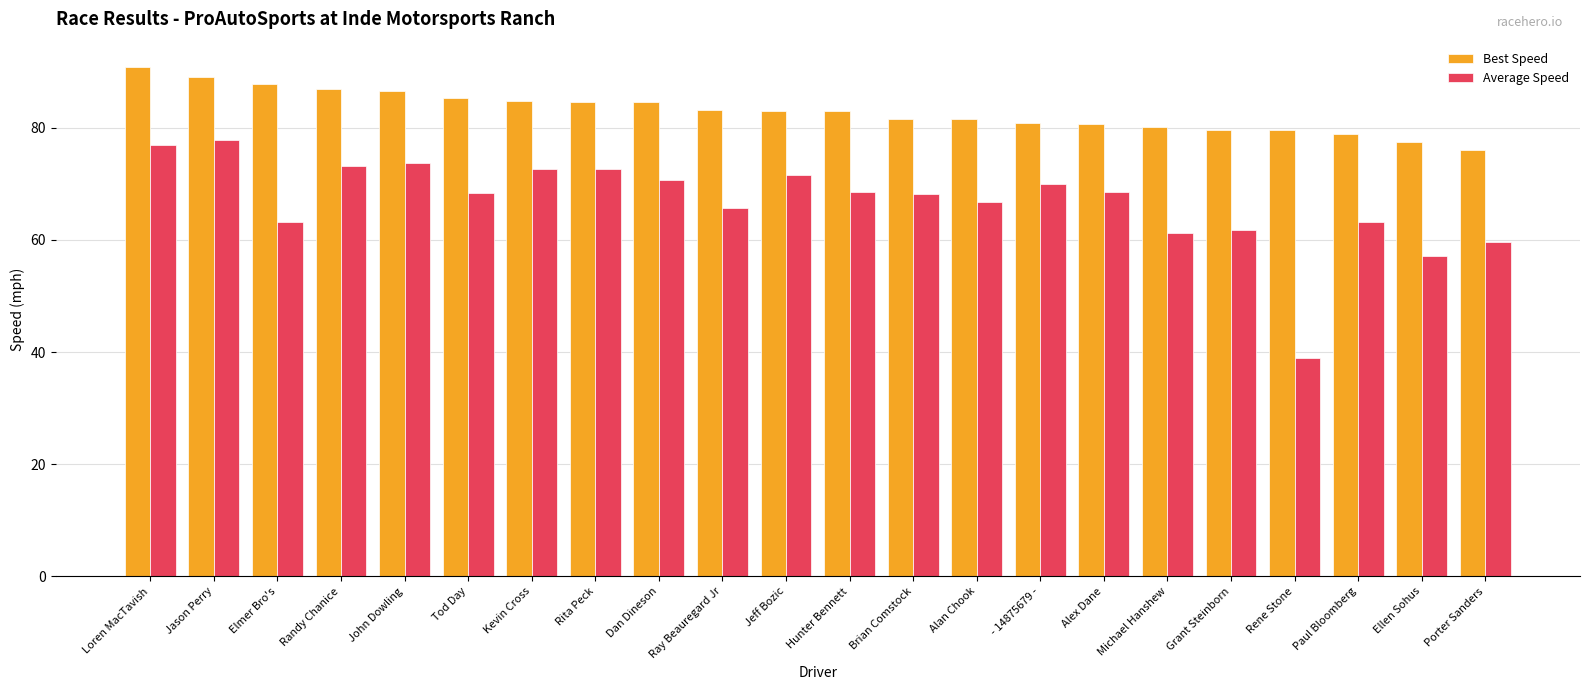

How many groups of bars are there?

22